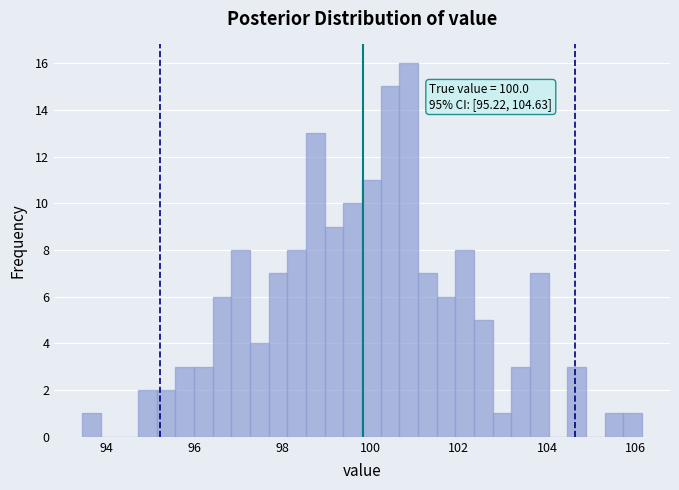

Read against the x-axis, roughly where is the centre of the tallest bar?

100.8